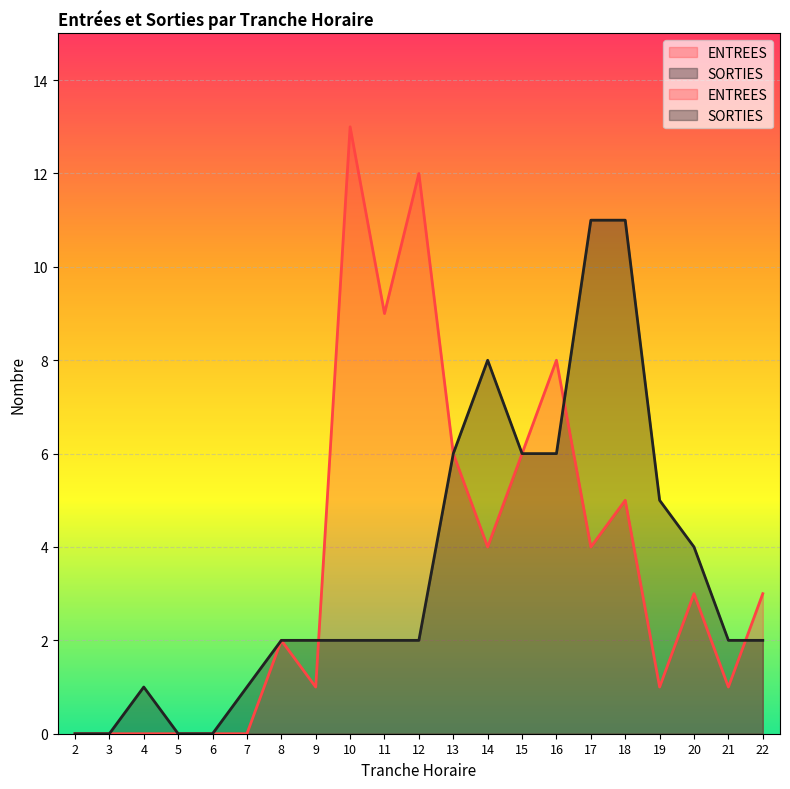

Which has a higher value, 4 or 12?

12